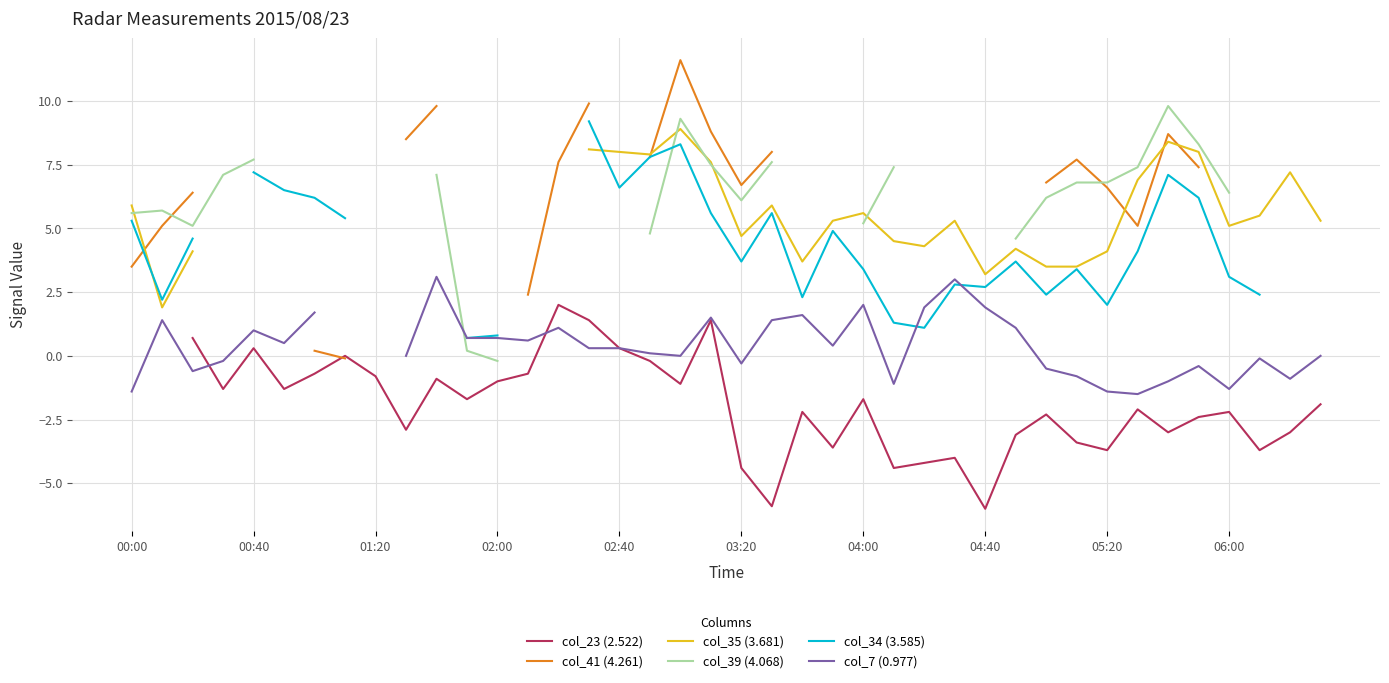

What is the lowest value of the col_23 (2.522) series?

-6.0